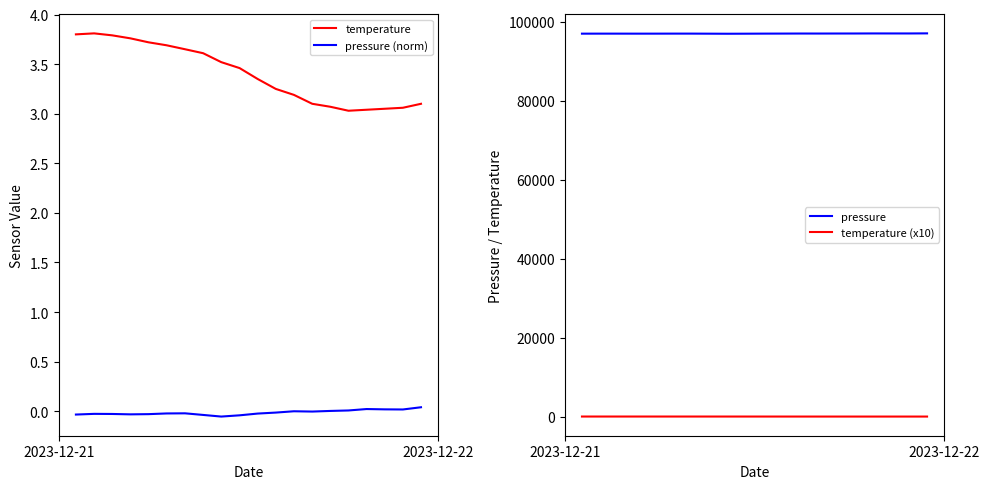

True or false: pressure (norm) and temperature cross at least once.

False